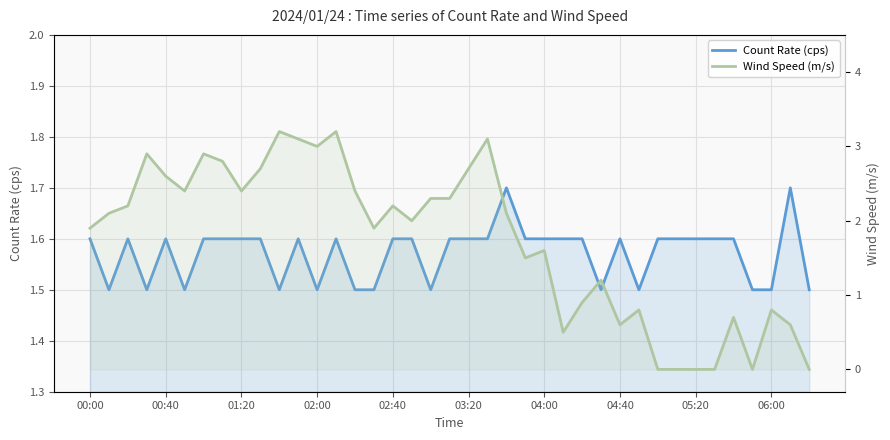

Which series ends up on top after the final intersection of Wind Speed (m/s) and Count Rate (cps)?

Count Rate (cps)